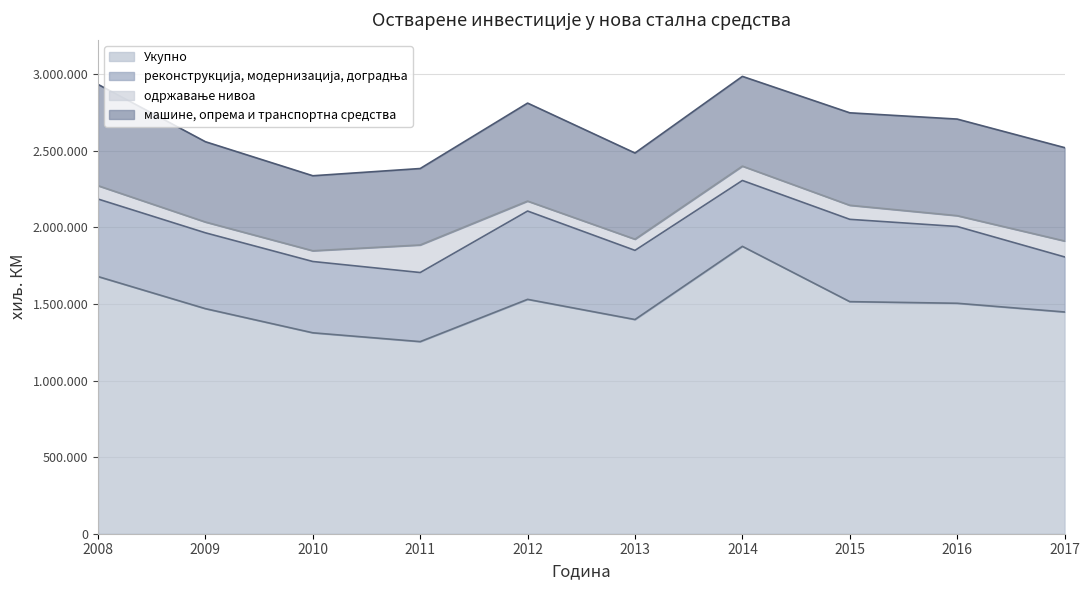

Which series changed the most between 2008 and 2017?

Укупно